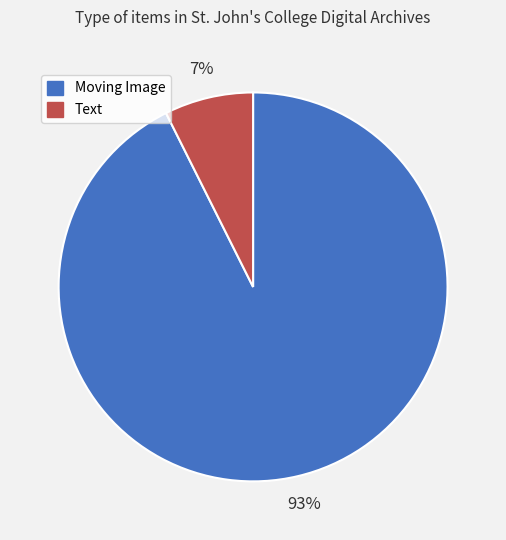

Which category has the smallest portion of the pie?

Text